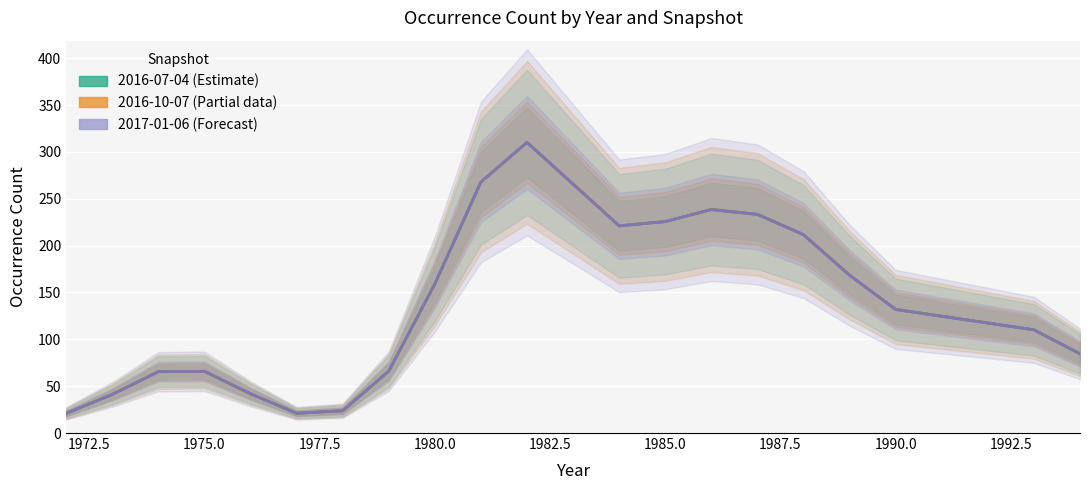

The 2017-01-06 (Forecast) series shows 211.9 at 1980.0. True or false?

False